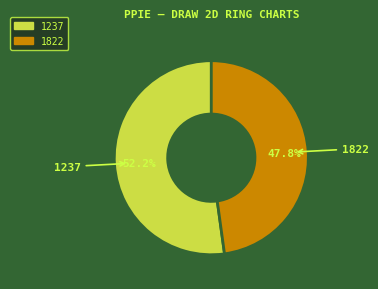

What percentage is the 1822 slice, to the nearest percent?

48%